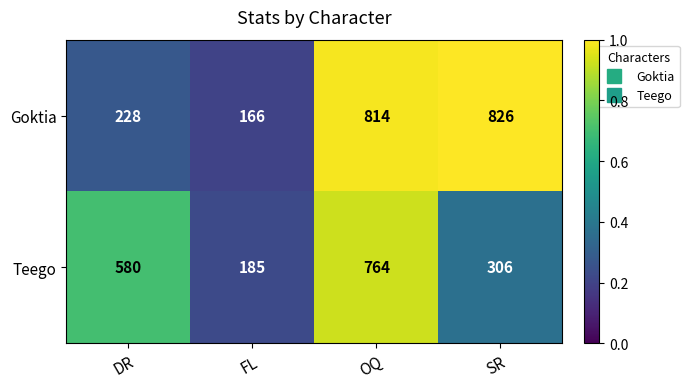

How many categories are shown in the chart?

4